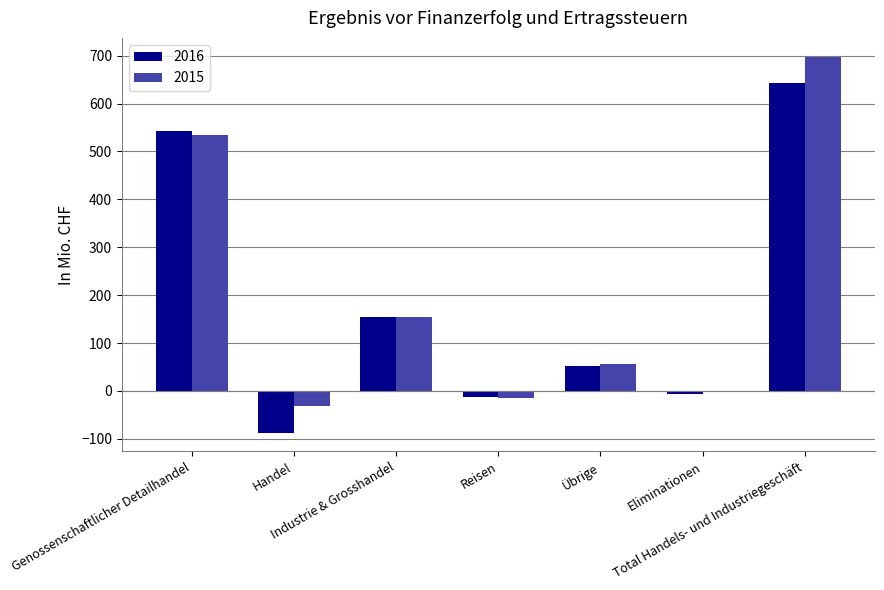

Is the value of 2016 at Handel greater than the value of 2015 at Eliminationen?

No